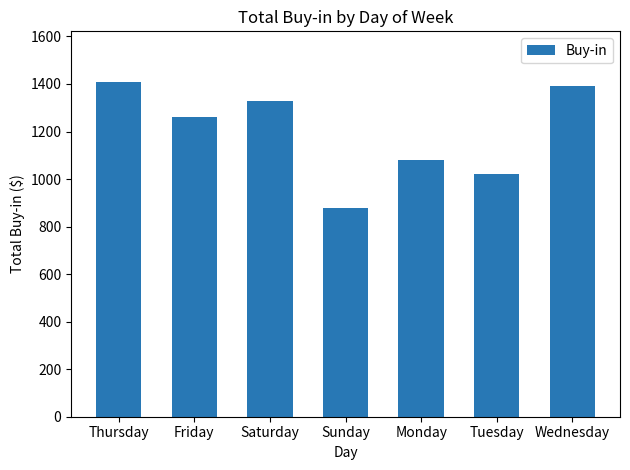

How many distinct data groups are displayed?

1